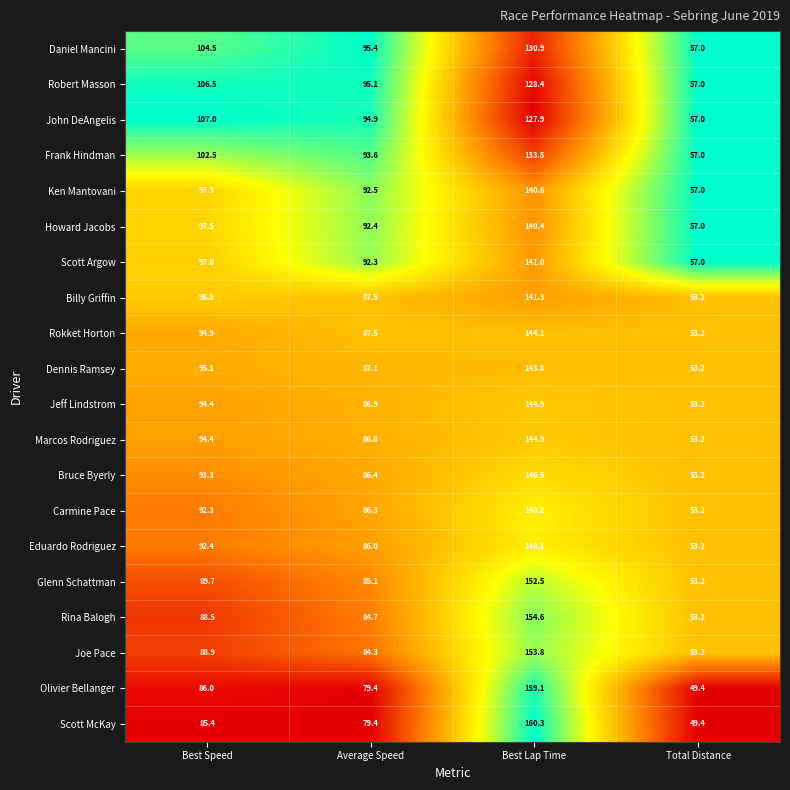

Is it true that John DeAngelis equals 127.9 at Best Lap Time?

True